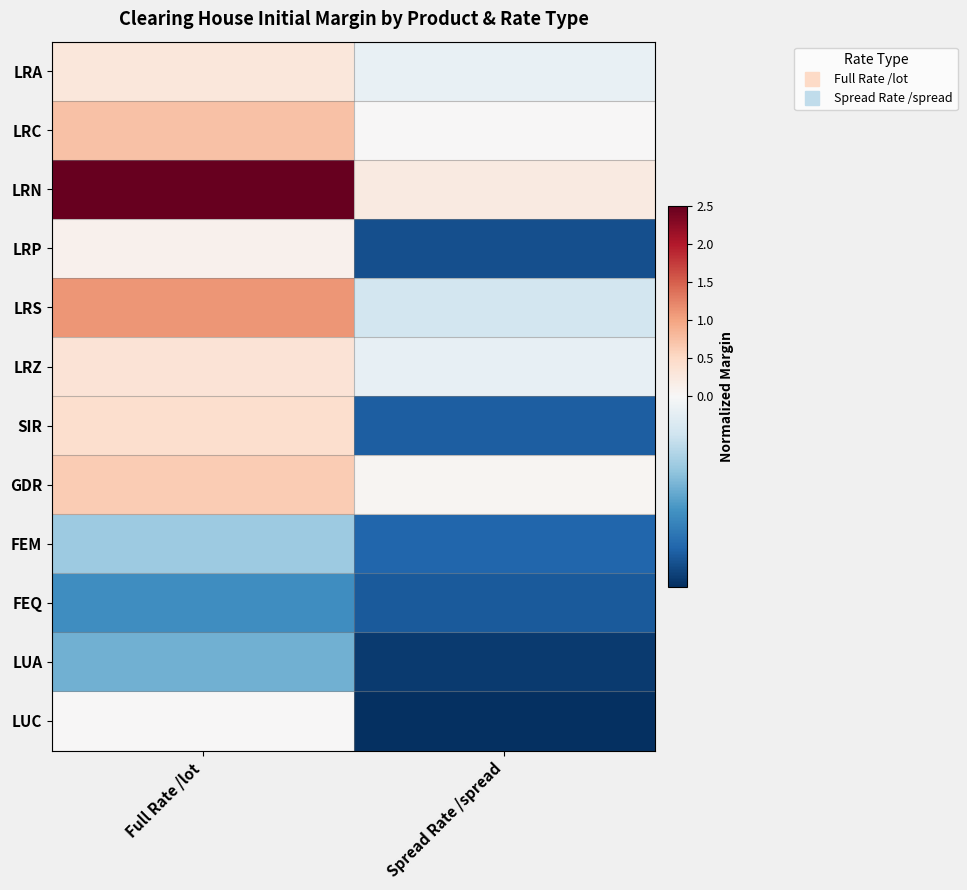

What is the difference between the highest and lowest values at Full Rate /lot?

2.6